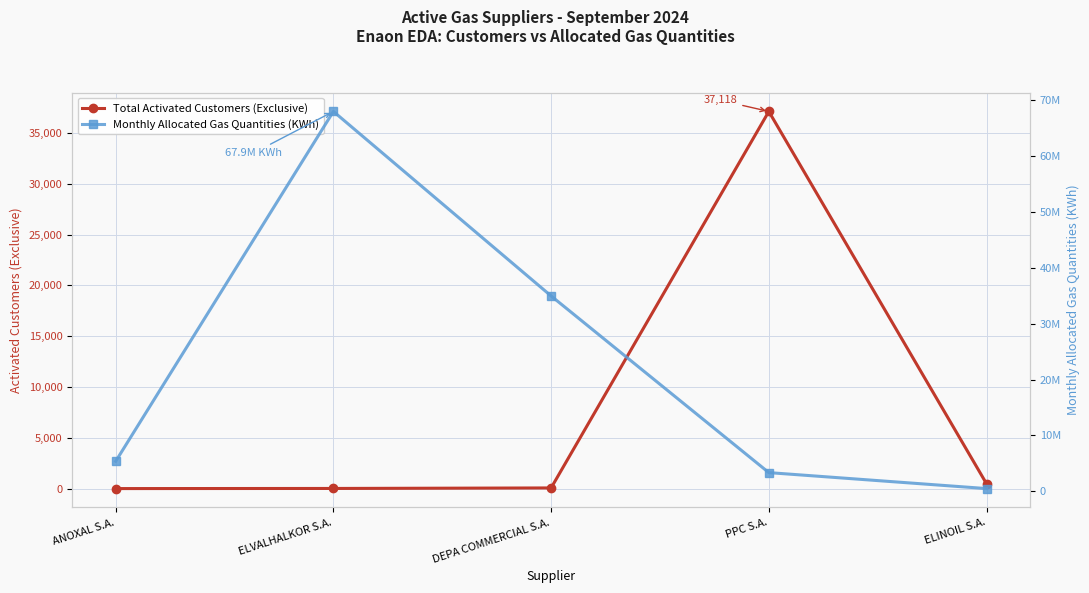

Which label corresponds to the smallest value in the chart?

ANOXAL S.A.